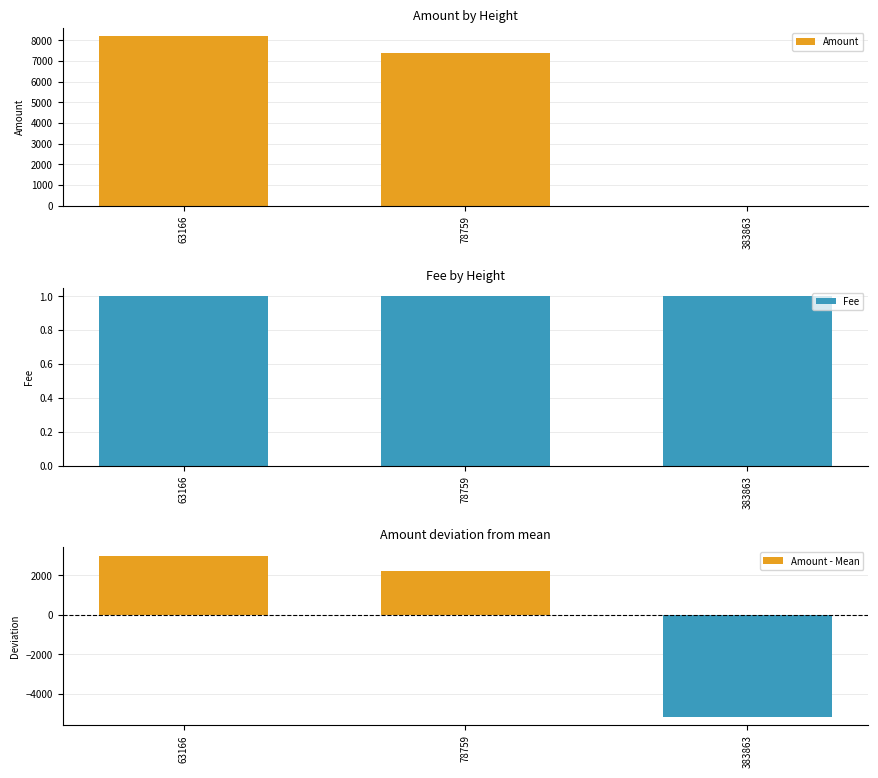

What are all the series names shown in the legend?

Amount, Fee, Amount - Mean